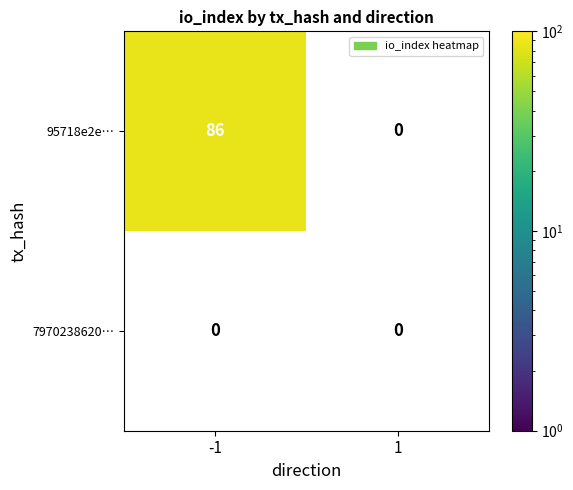

True or false: 95718e2e… has a value of 142 at -1.

False